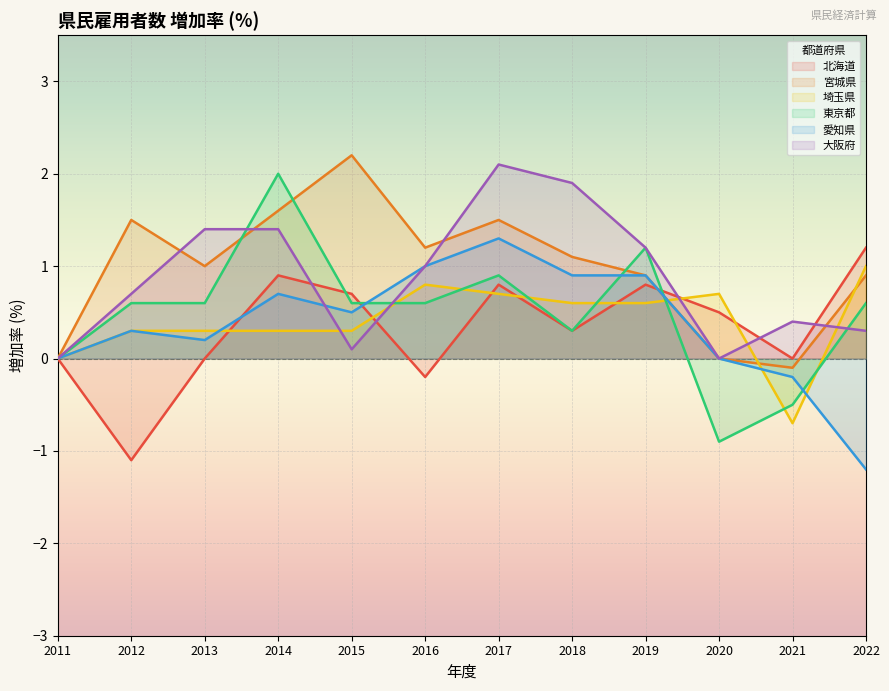

How many negative values does the 宮城県 series have?

1